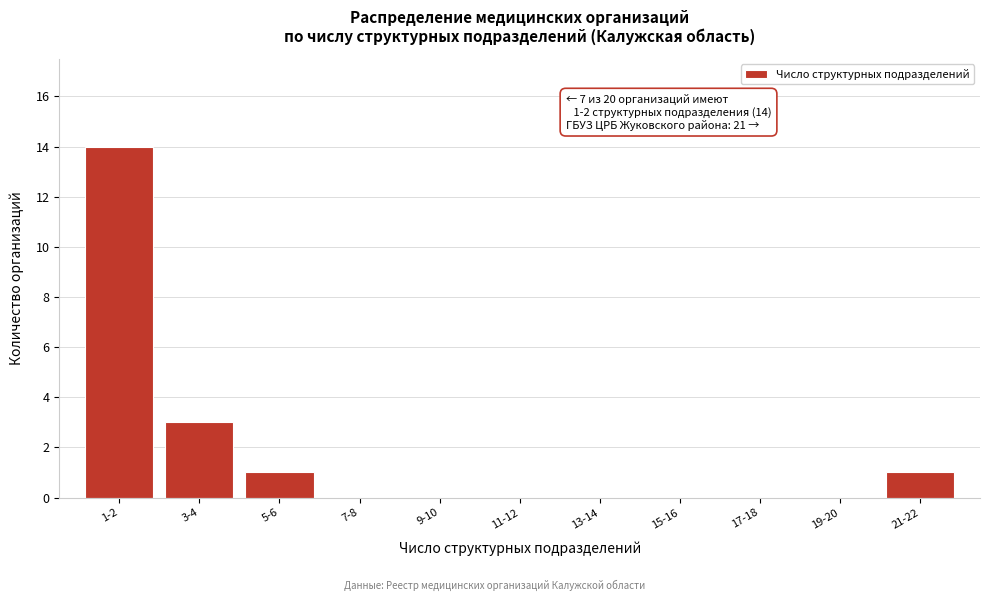

Reading left to right, what are all the values shown in this chart?

1-2=14	3-4=3	5-6=1	7-8=0	9-10=0	11-12=0	13-14=0	15-16=0	17-18=0	19-20=0	21-22=1